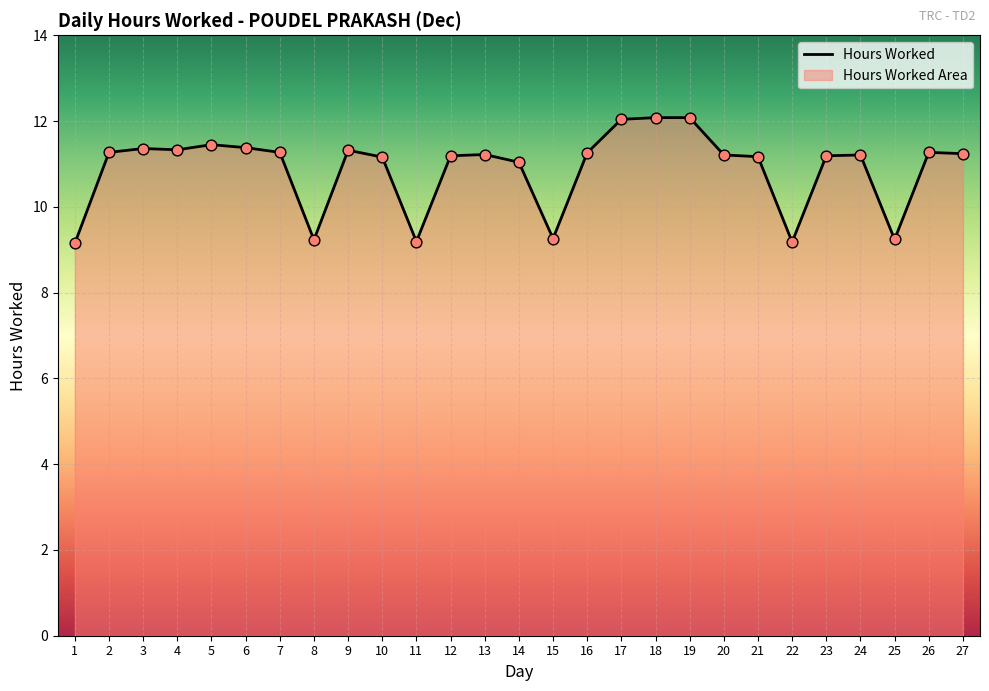

What is the change in value from 6 to 15?

-2.1